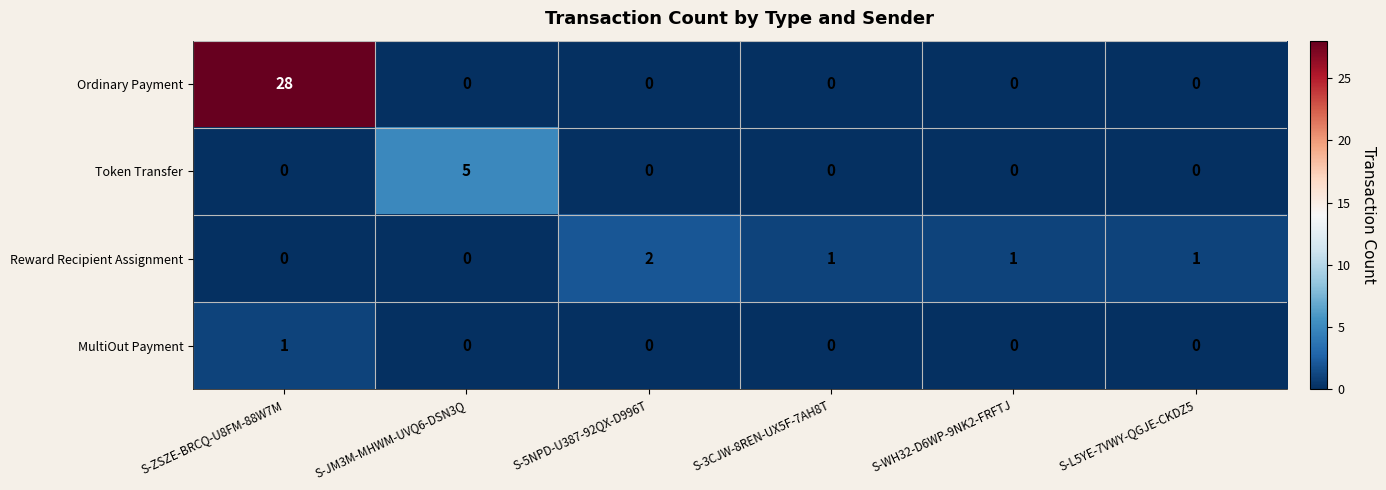

What is the total value across all series at S-5NPD-U387-92QX-D996T?

2